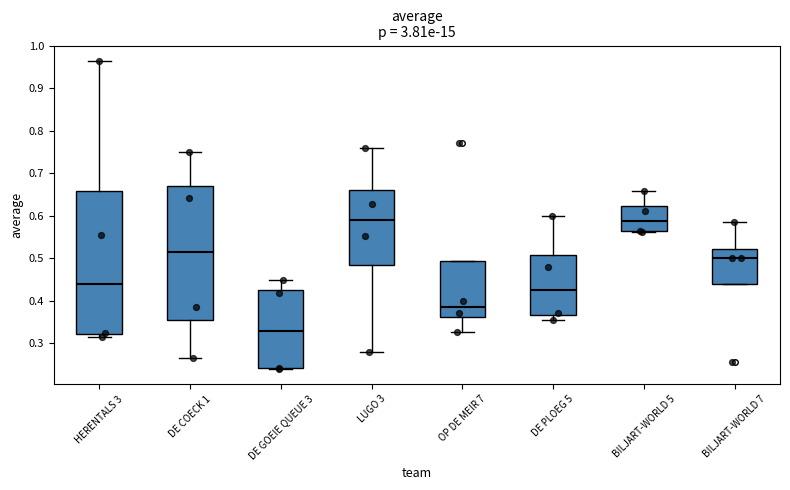

Which box is the tallest, from its lower edge to its upper edge?

HERENTALS 3